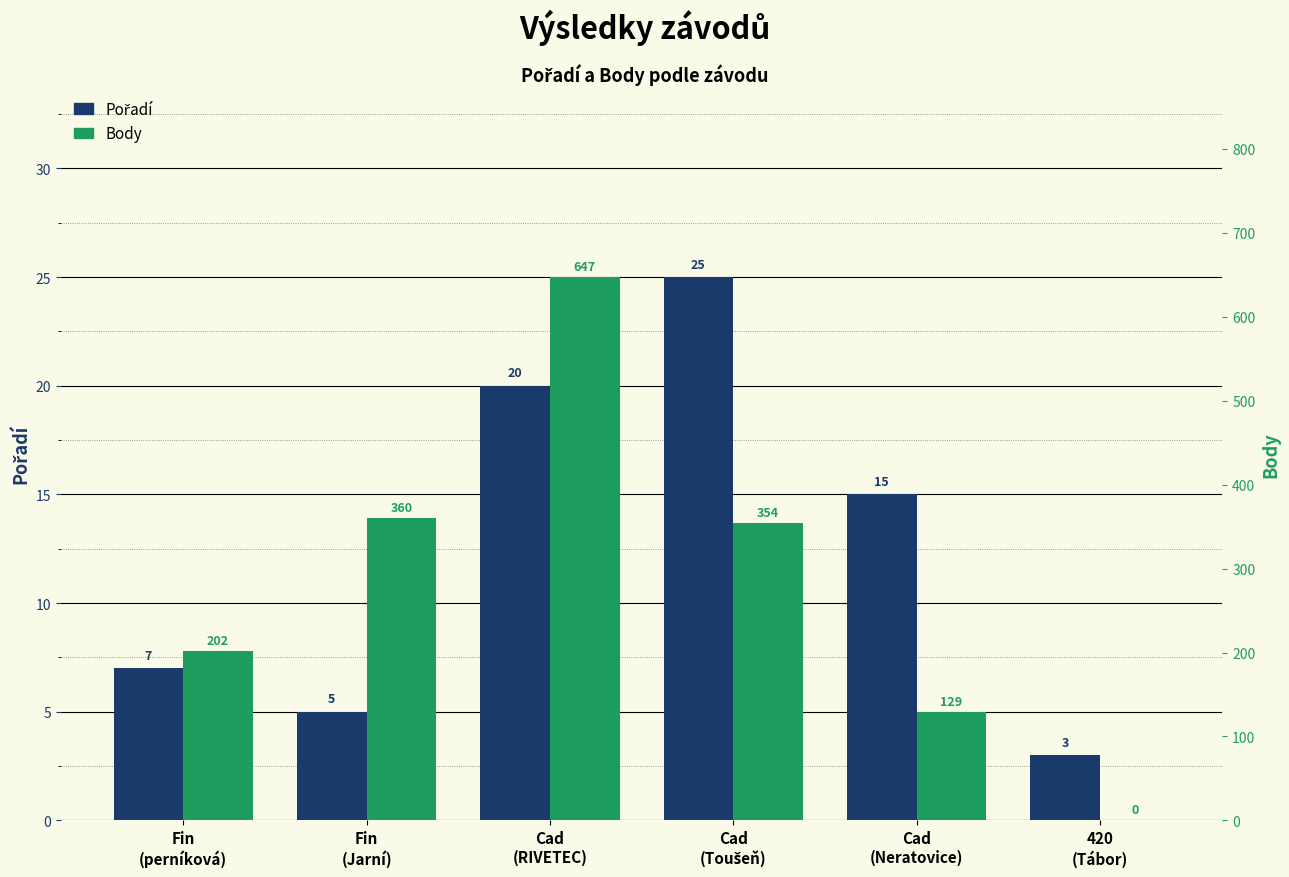

Between 420
(Tábor) and Cad
(Toušeň), which is larger?

Cad
(Toušeň)